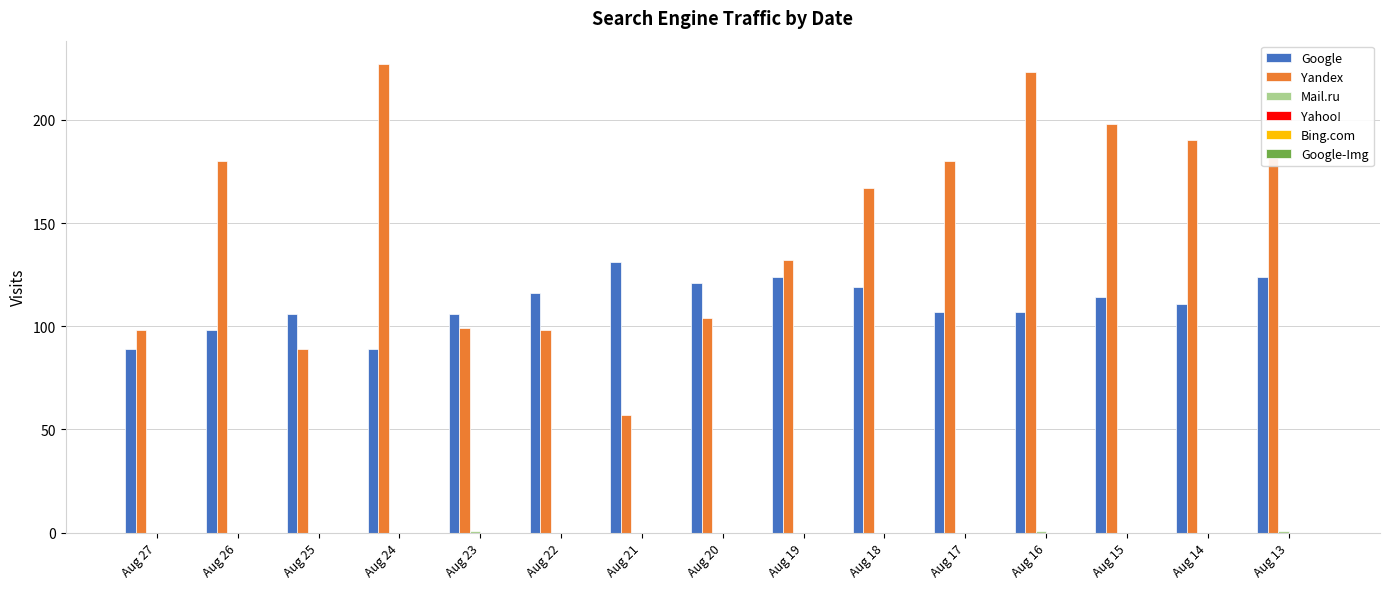

Is it true that Google equals 86 at Aug 21?

False